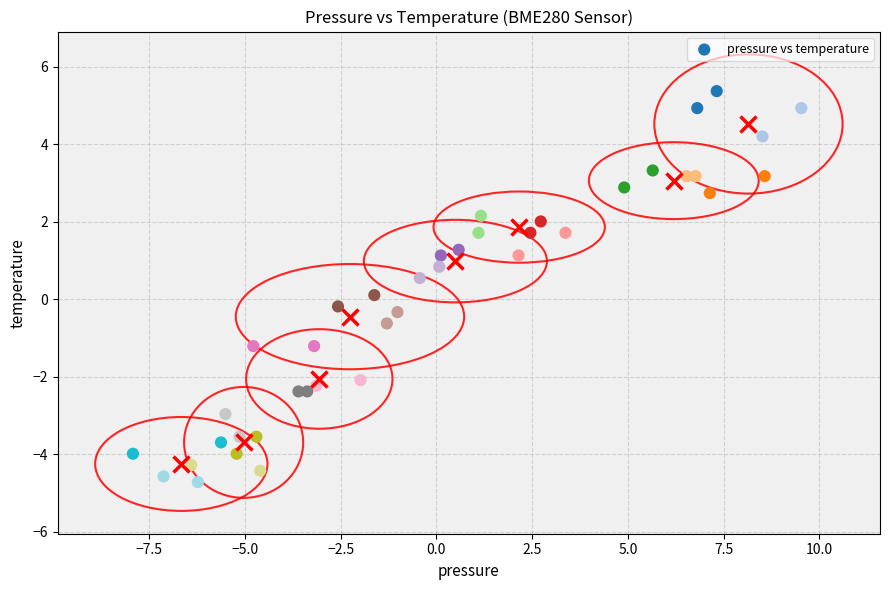

What is the range of Y values (max minus min)?

10.1